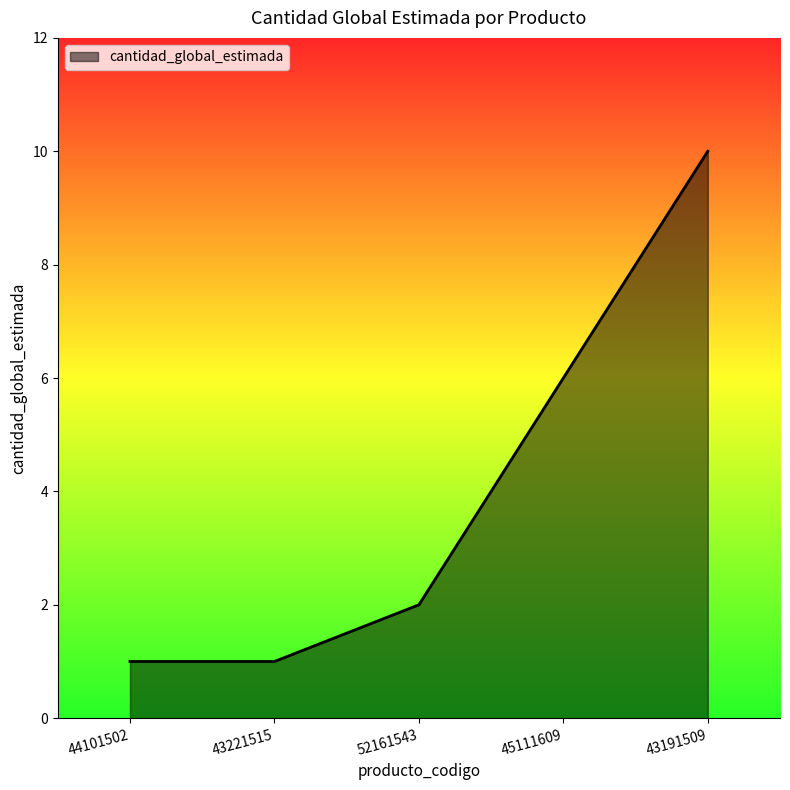

Is it true that the value at 45111609 is 6?

True